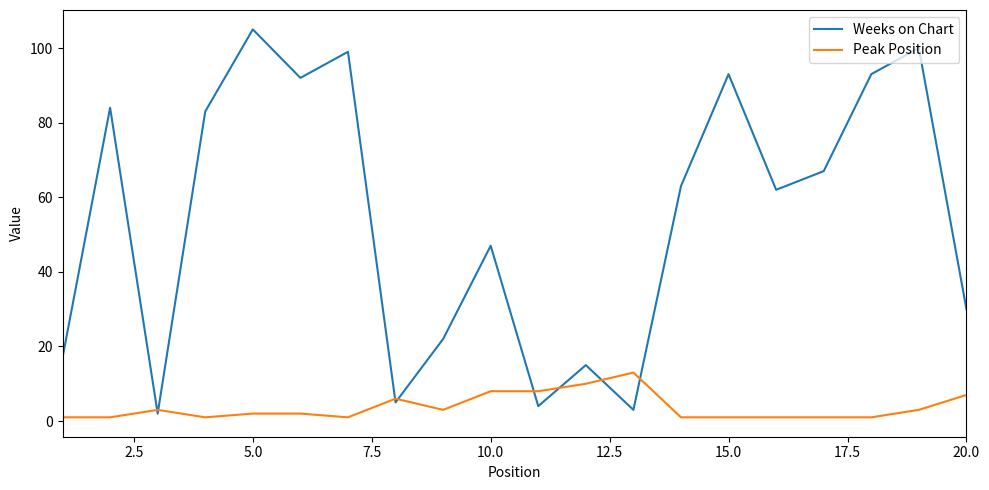

True or false: Peak Position and Weeks on Chart intersect in this chart.

True